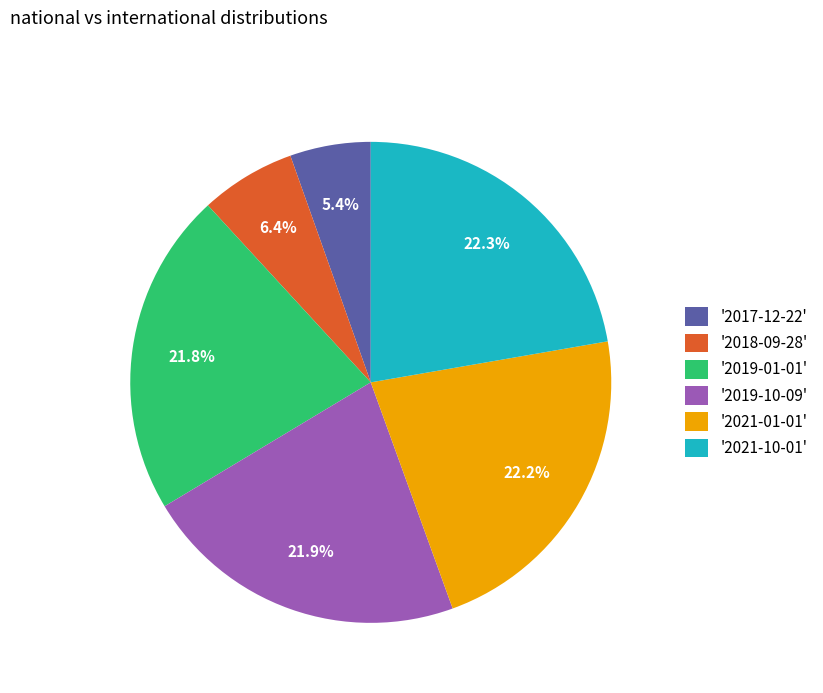

What is the smallest slice in the pie chart?

'2017-12-22'